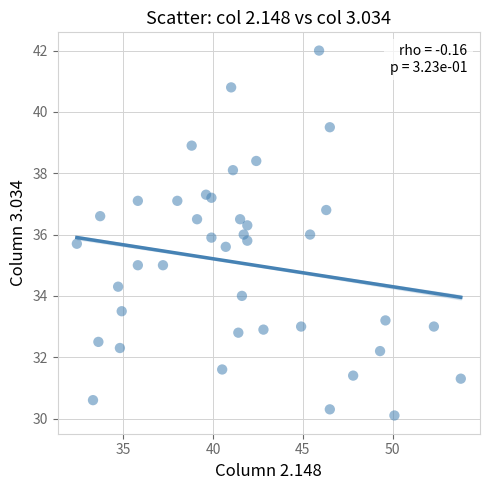

What is the range of X values (max minus min)?

21.4